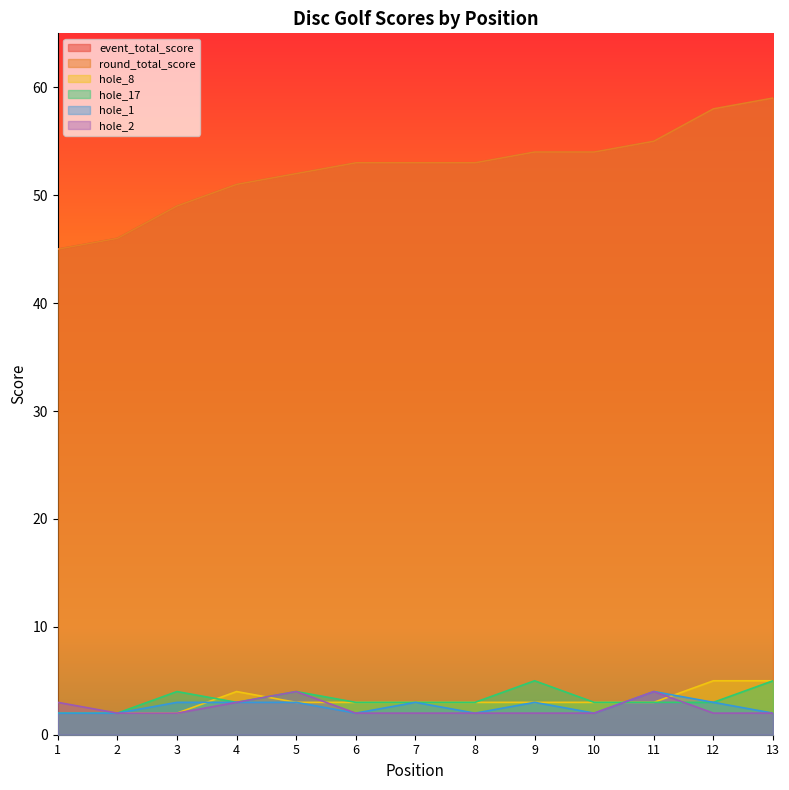

List the labels in order of hole_17 value, smallest first.

1, 2, 4, 6, 7, 8, 10, 11, 12, 3, 5, 9, 13